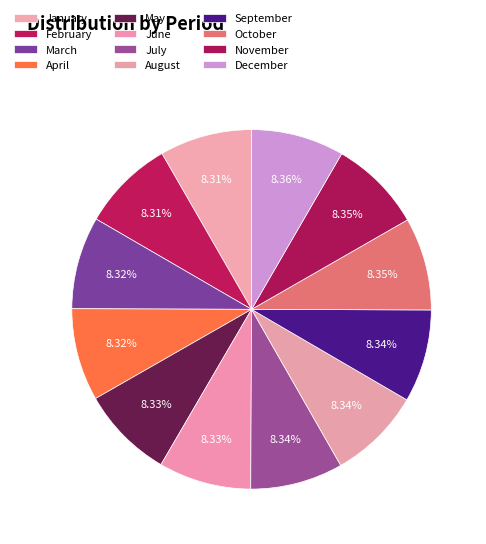

To the nearest percent, what percentage of the pie is November?

8%